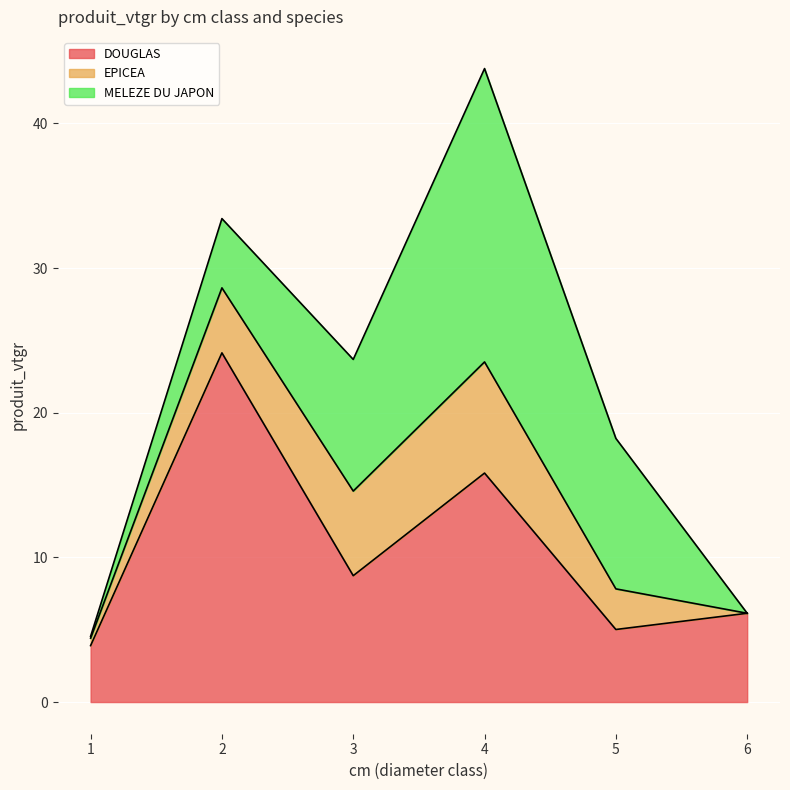

What value does the MELEZE DU JAPON series have at 5?

10.4